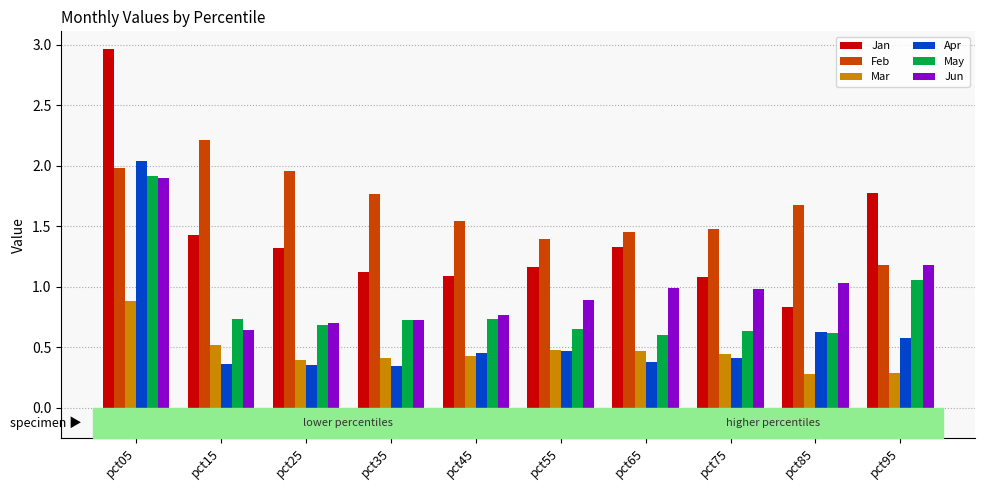

At which category is the sum across all series the highest?

pct05